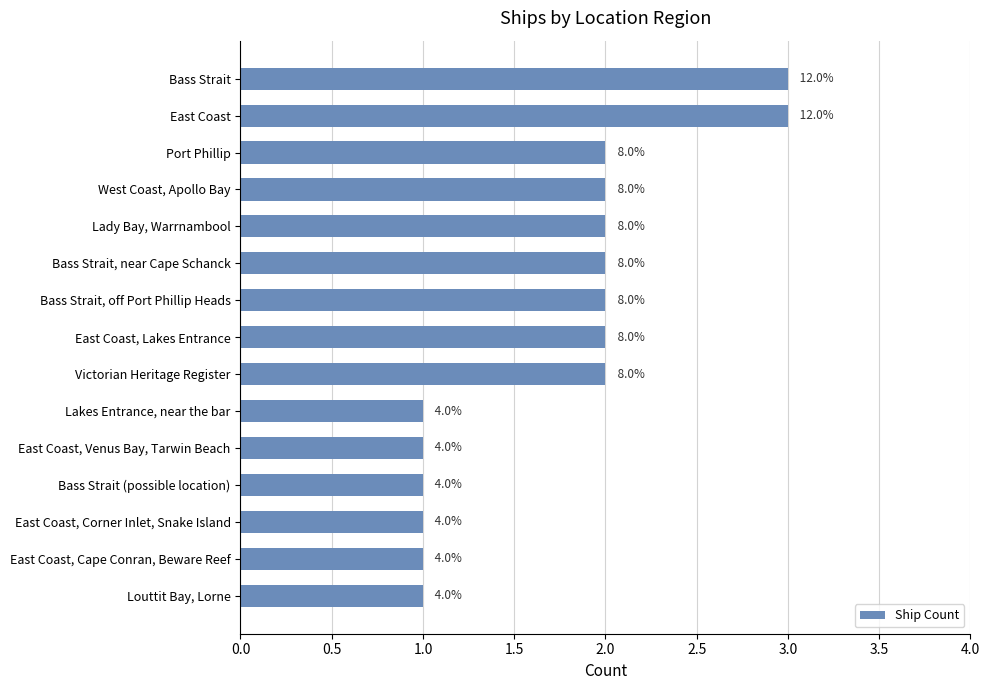

How many bars are there in total?

15